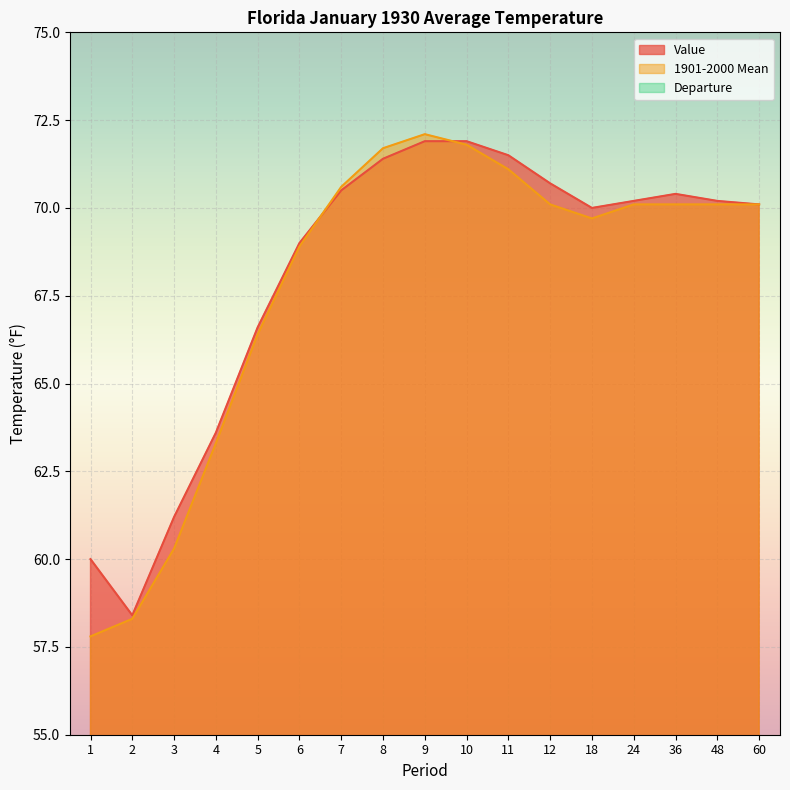

At which category does Departure reach its first local valley?

2